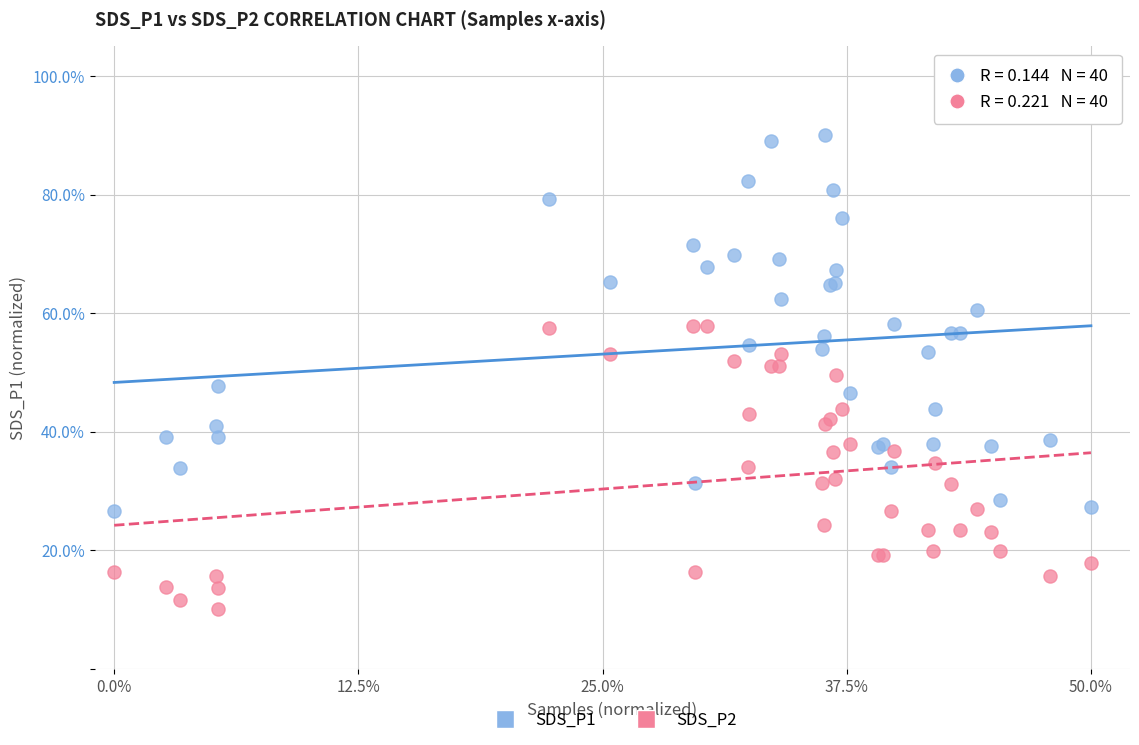

What are all the series names shown in the legend?

SDS_P1, SDS_P2